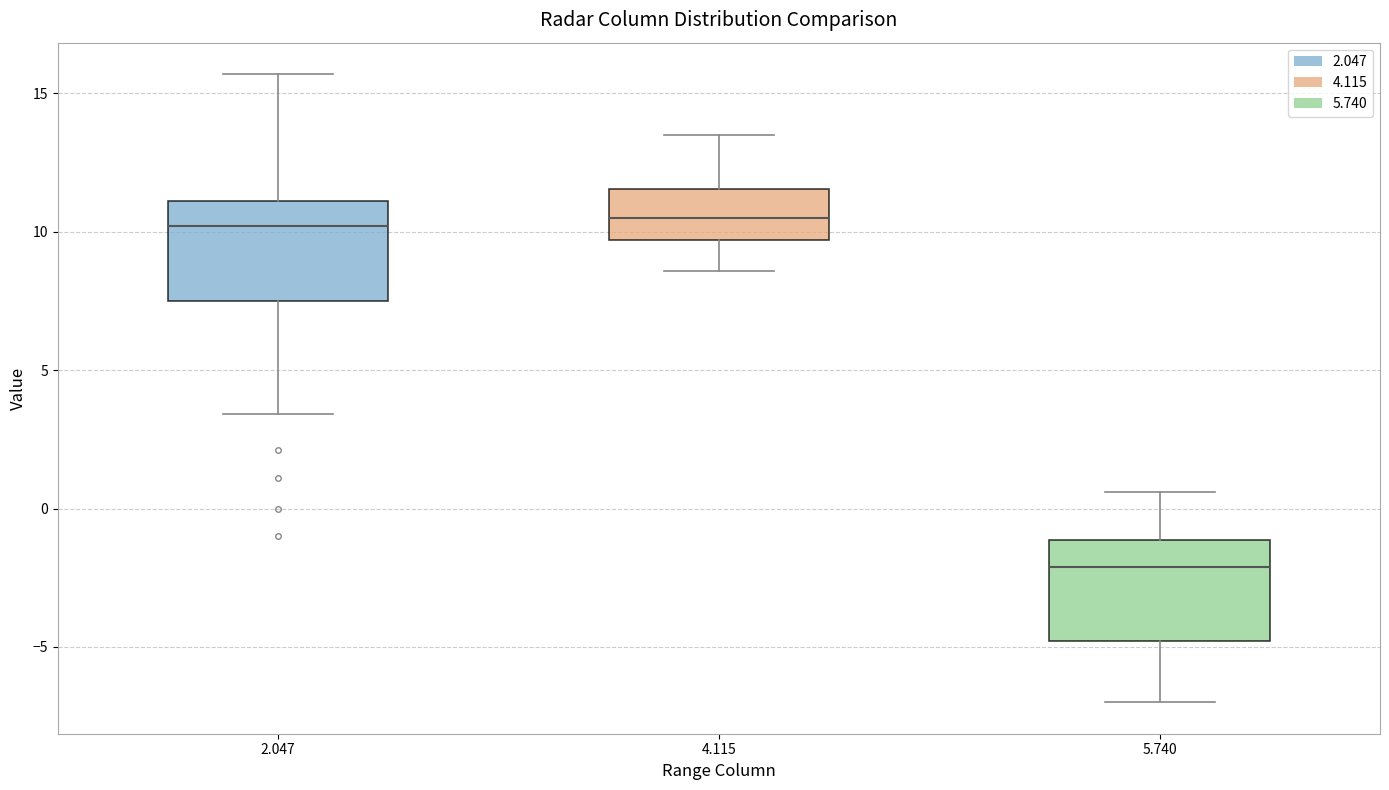

Reading left to right, read every box against the y-axis: the position of its median line, the range the box covers, and the ends of its whiskers. The values are not printed on the chart, so give them approximately, as read against the axis.

2.047: median 10.0, box 7.5 to 11.0, whiskers 3.5 to 15.5
4.115: median 10.5, box 9.5 to 11.5, whiskers 8.5 to 13.5
5.740: median -2.0, box -5.0 to -1.0, whiskers -7.0 to 0.5